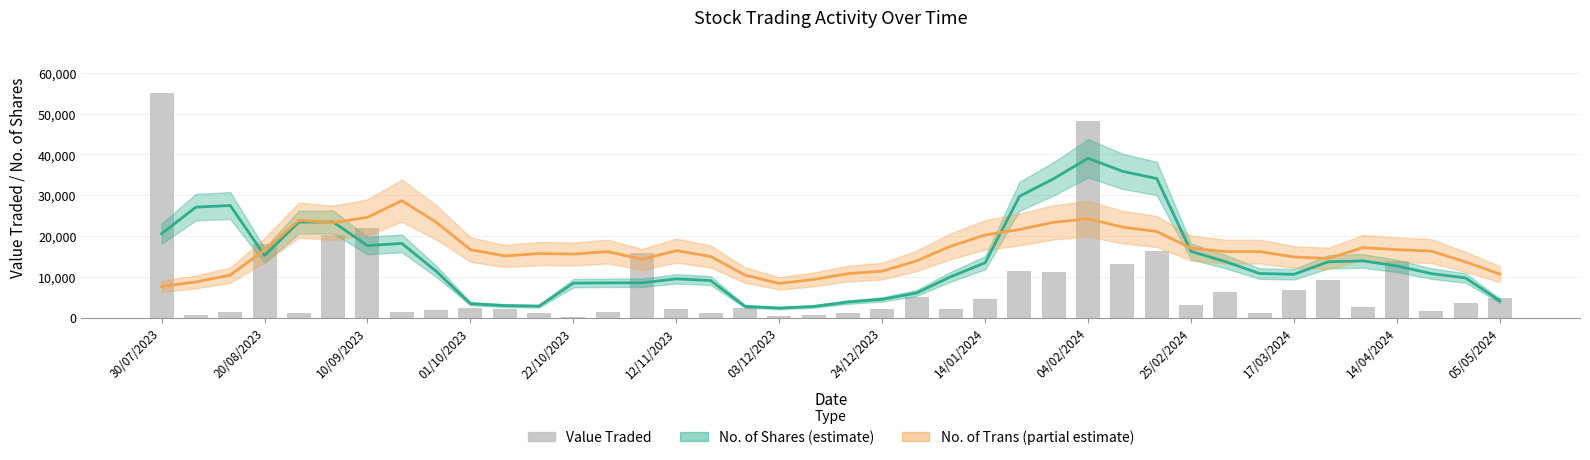

What is the sum of all Value Traded values?

320703.0